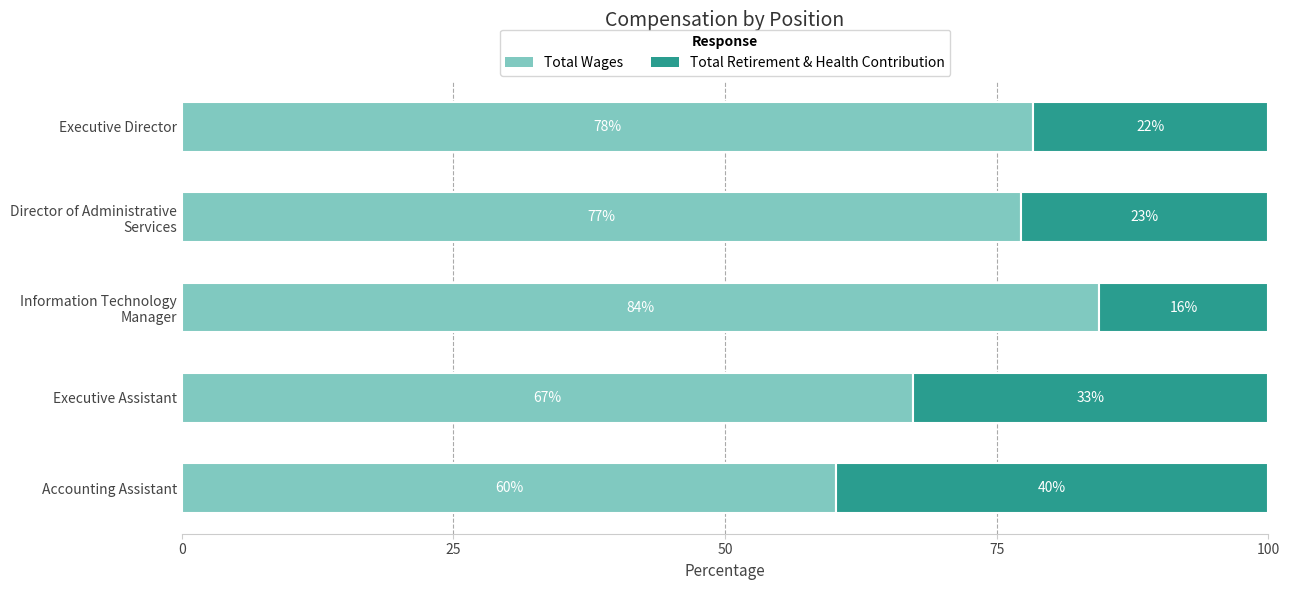

What is the lowest value of the Total Wages series?

60.2